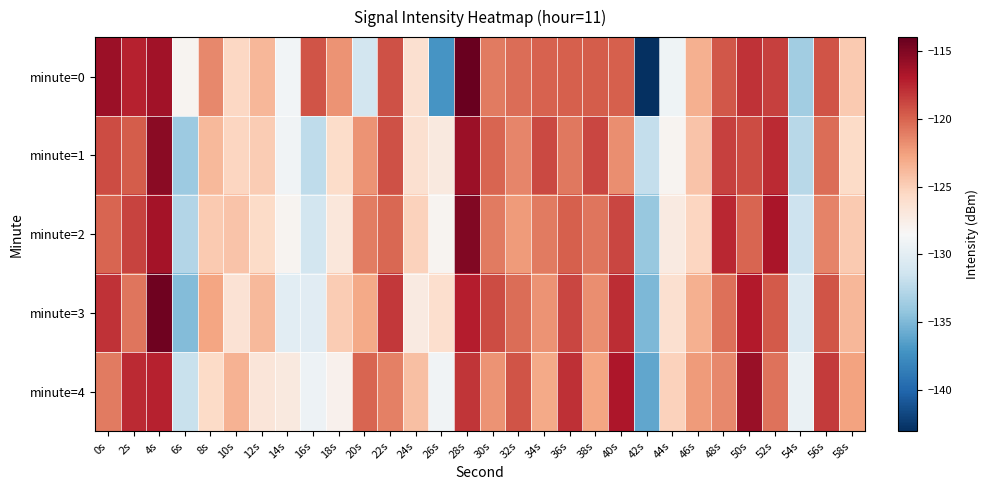

Which series changed the most between 6s and 54s?

minute=0